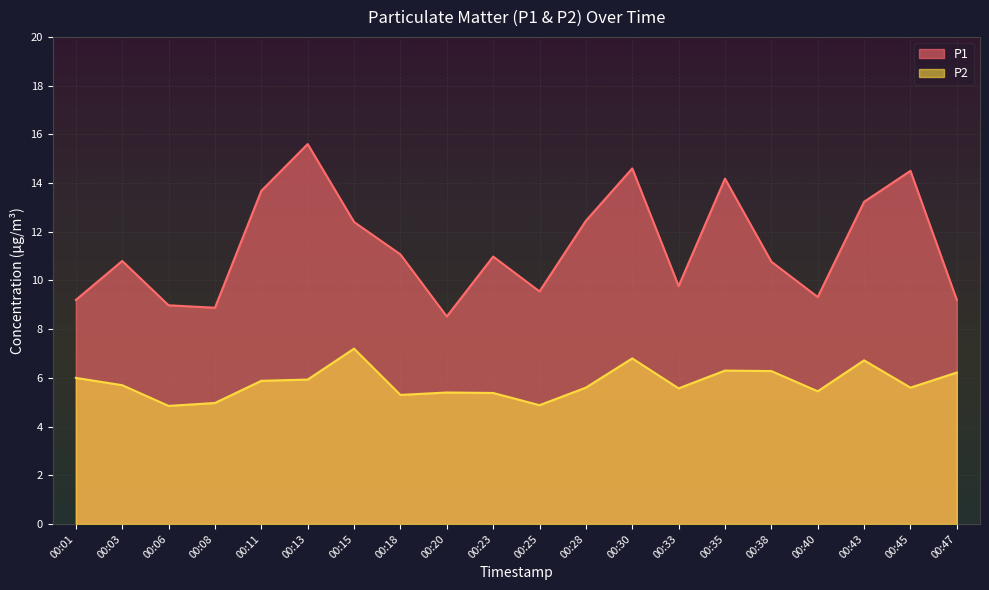

At which category is the sum across all series the highest?

00:13